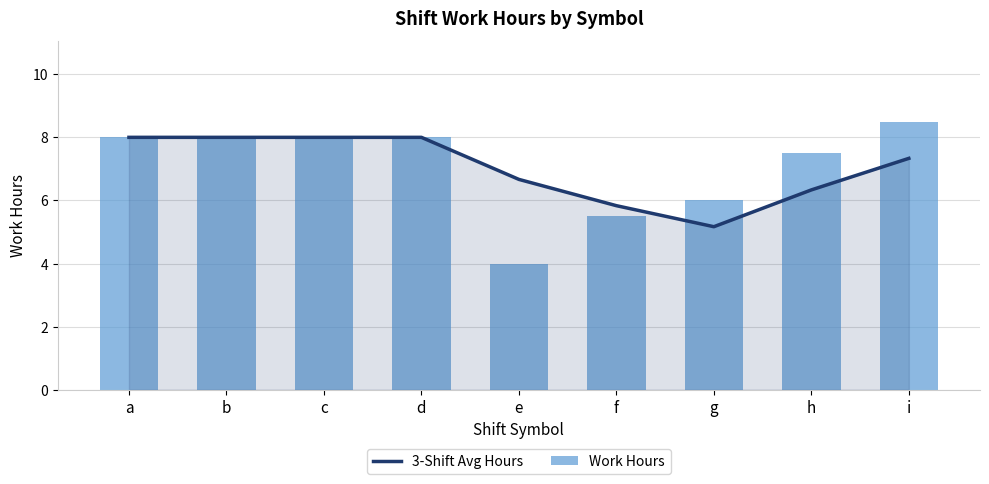

Reading left to right, what are all the values shown in this chart?

3-Shift Avg Hours: a=8.0	b=8.0	c=8.0	d=8.0	e=6.7	f=5.8	g=5.2	h=6.3	i=7.3
Work Hours: a=8.0	b=8.0	c=8.0	d=8.0	e=4.0	f=5.5	g=6.0	h=7.5	i=8.5